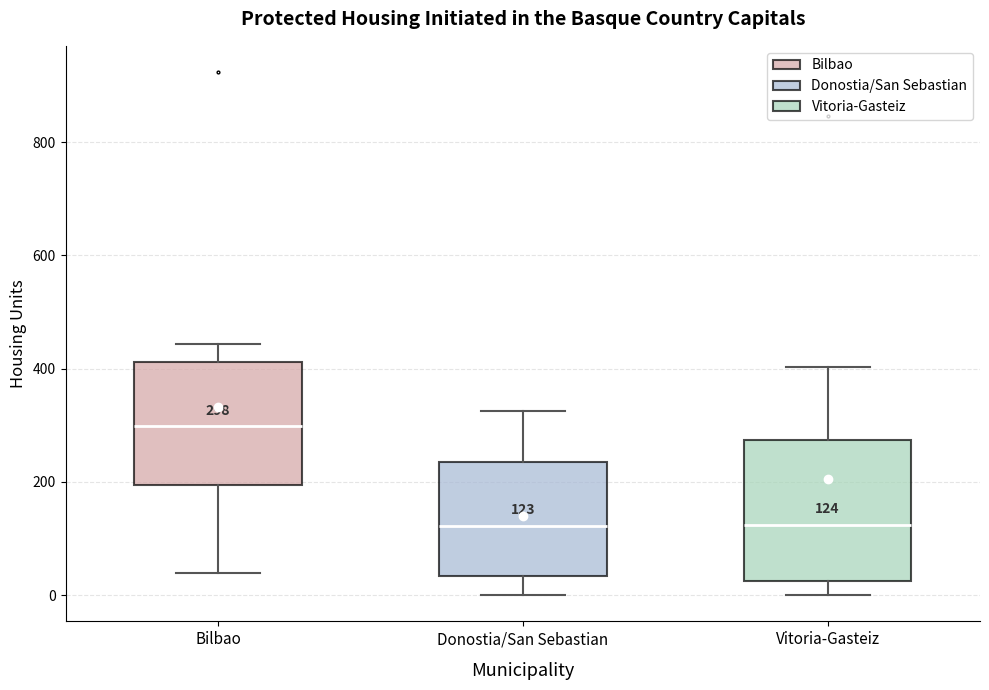

Which box has the highest median line?

Bilbao